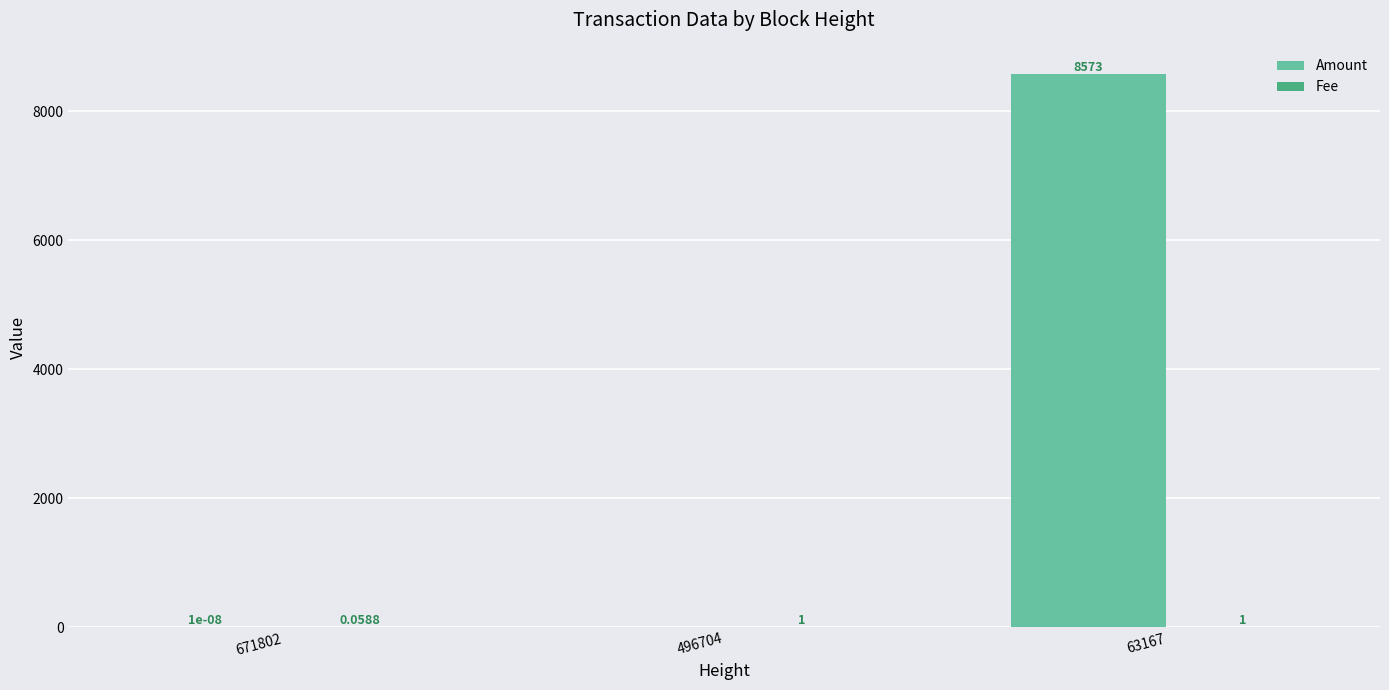

What is the total value across all series at 496704?

1.0